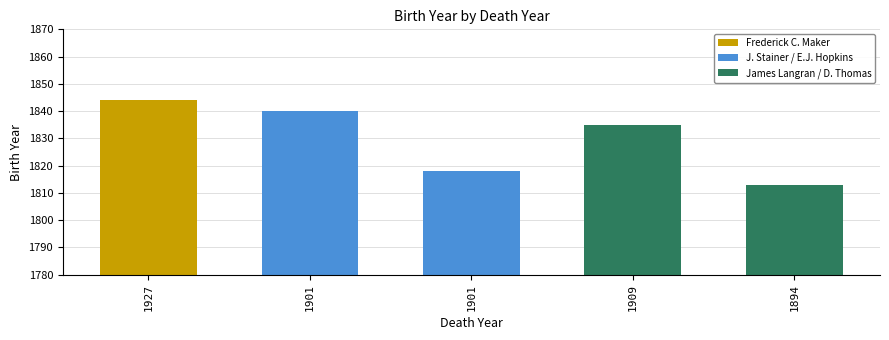

What is the smallest value displayed?

1813